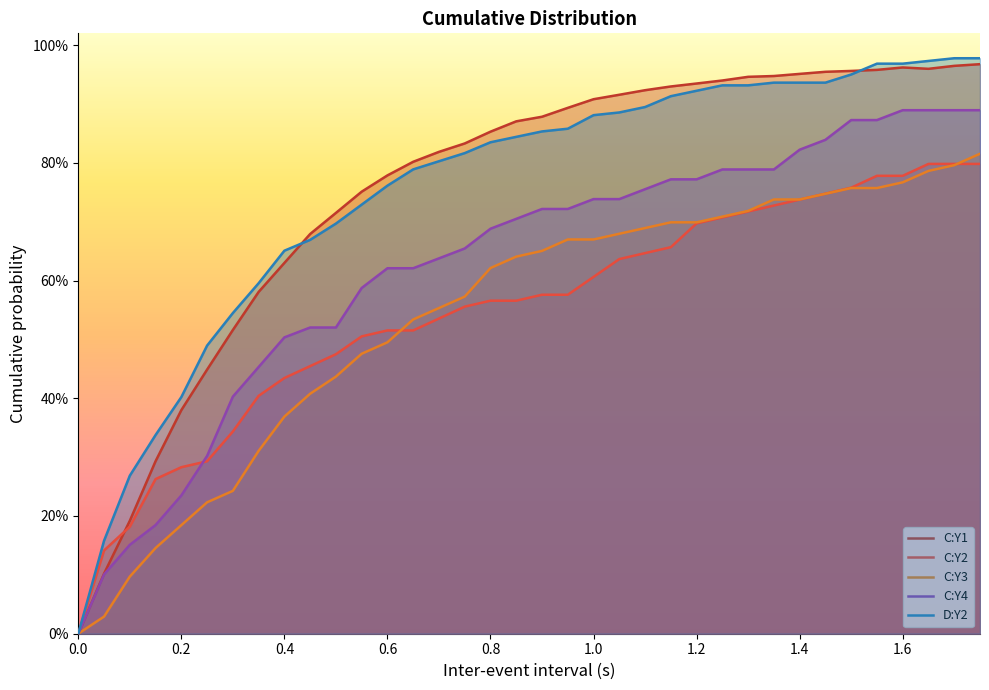

What is the difference between the maximum and second lowest values in the C:Y3 series?

0.8